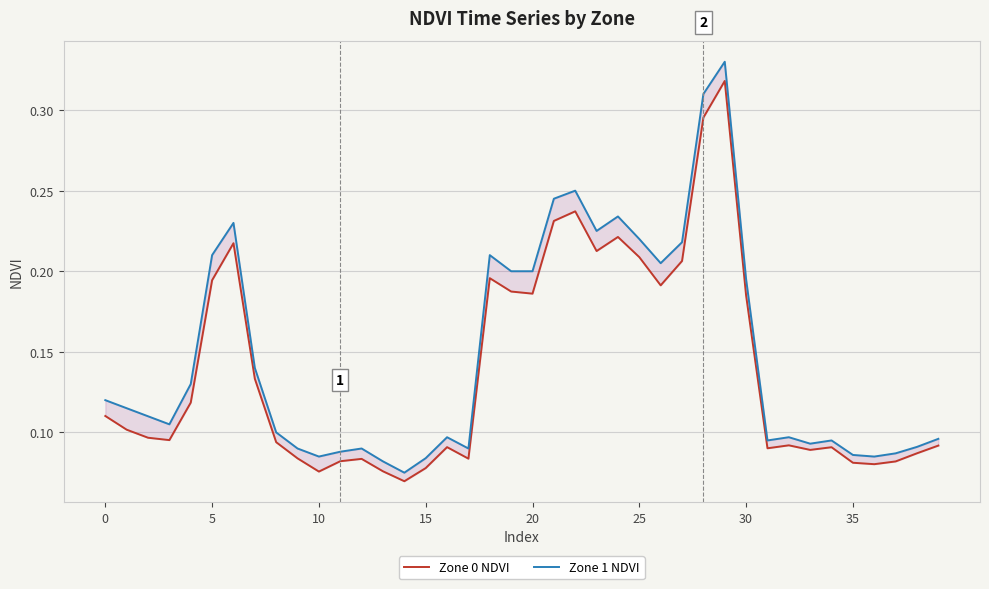

What is the value of the Zone 1 NDVI point at the 34th from the left?

0.1